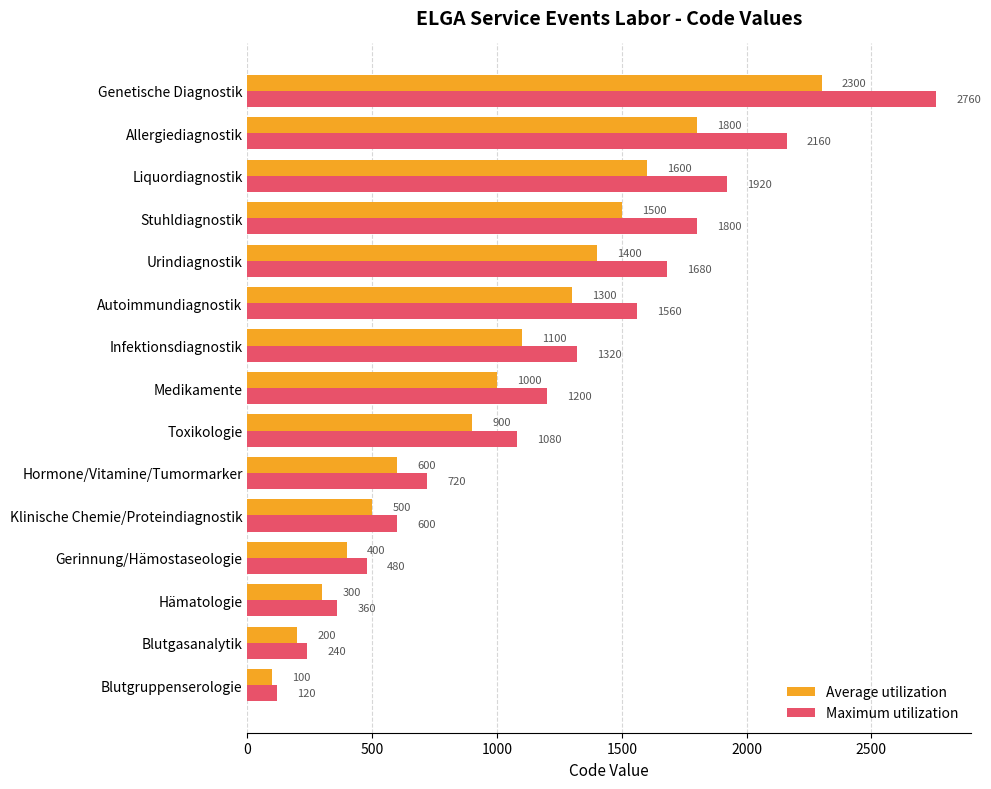

How many categories are shown in the chart?

15